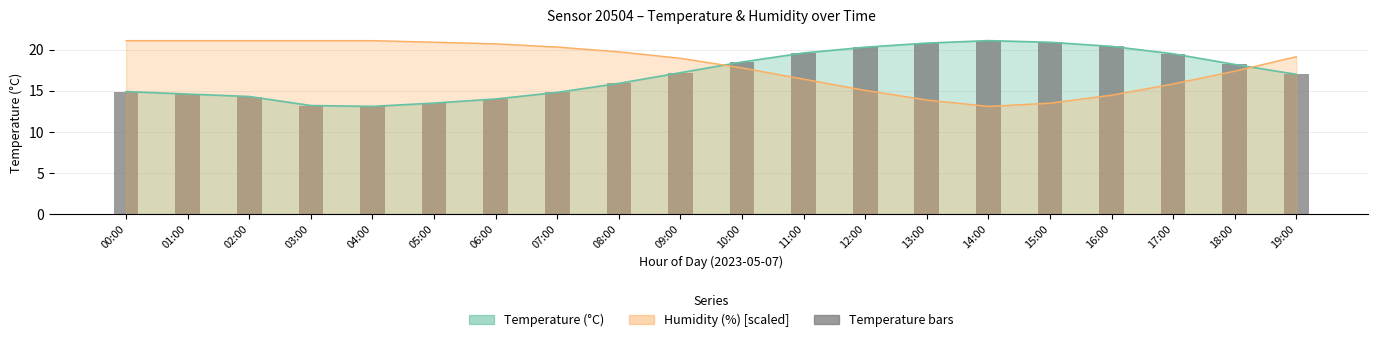

What is the value of the temperature bar at the 2nd from the left?

14.6